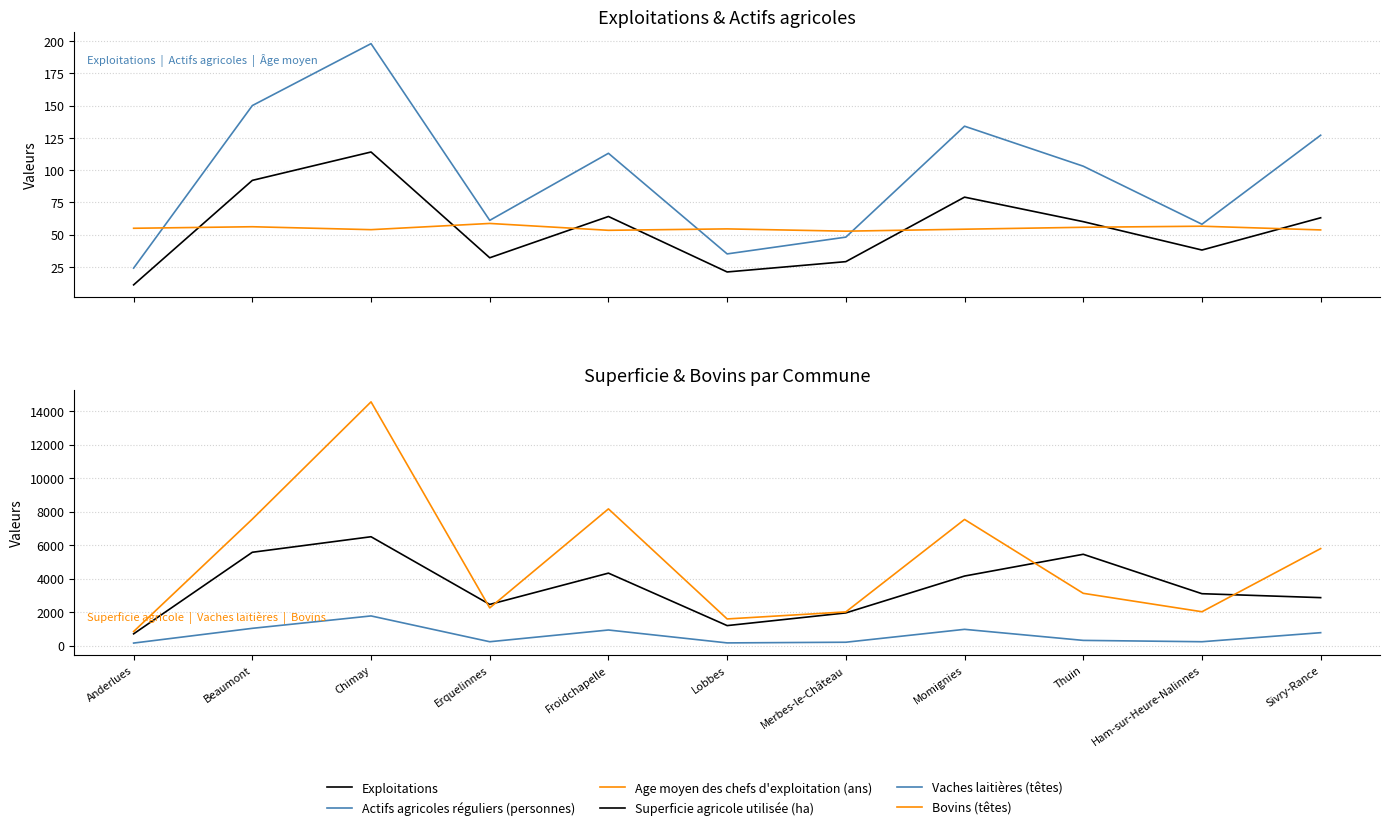

Where is the first local minimum for Exploitations?

Erquelinnes